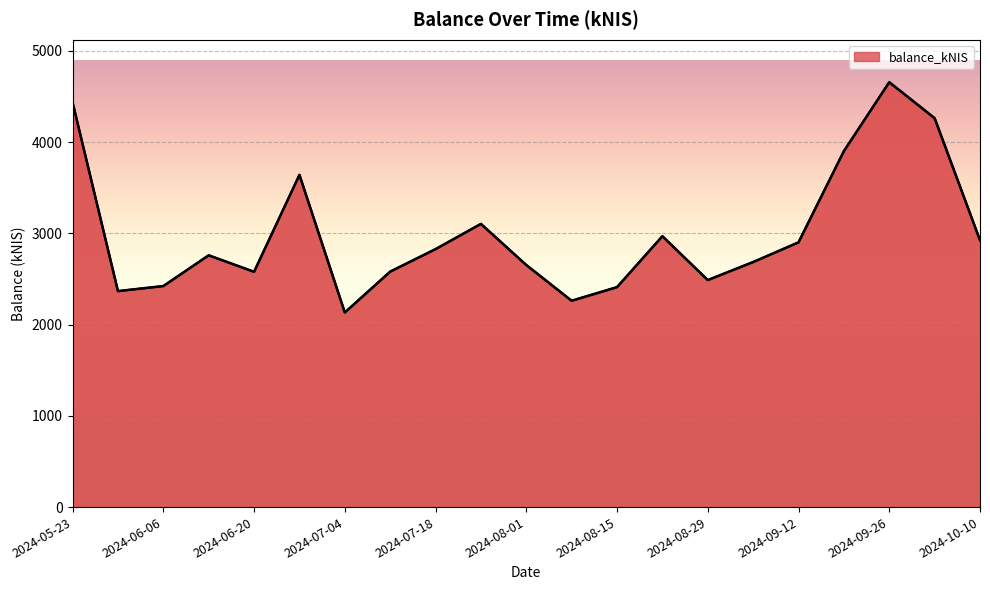

What is the difference between the maximum and minimum values?

2523.3